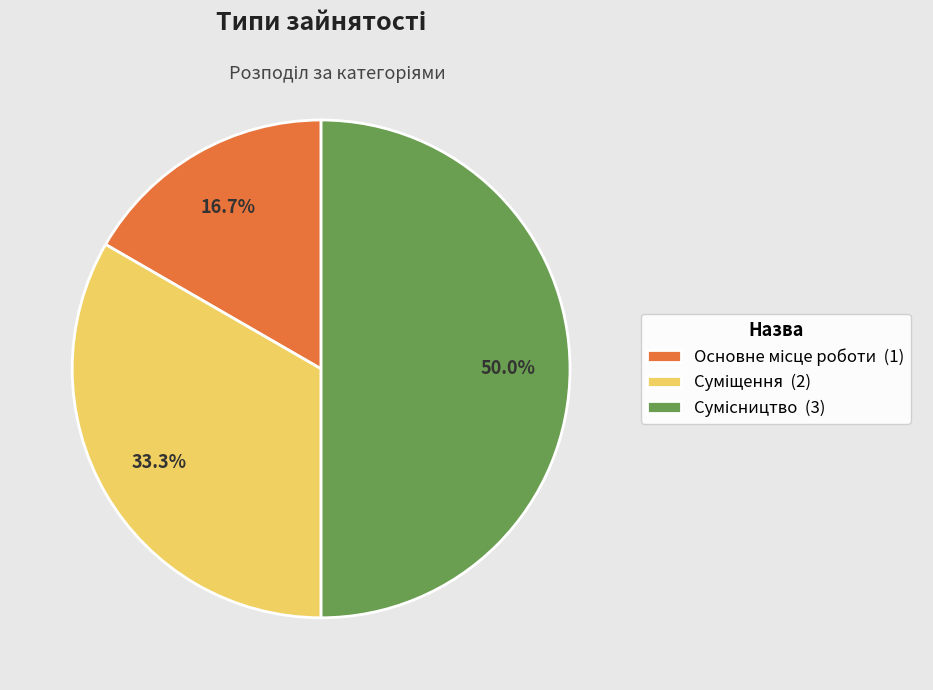

How many slices are in this pie chart?

3